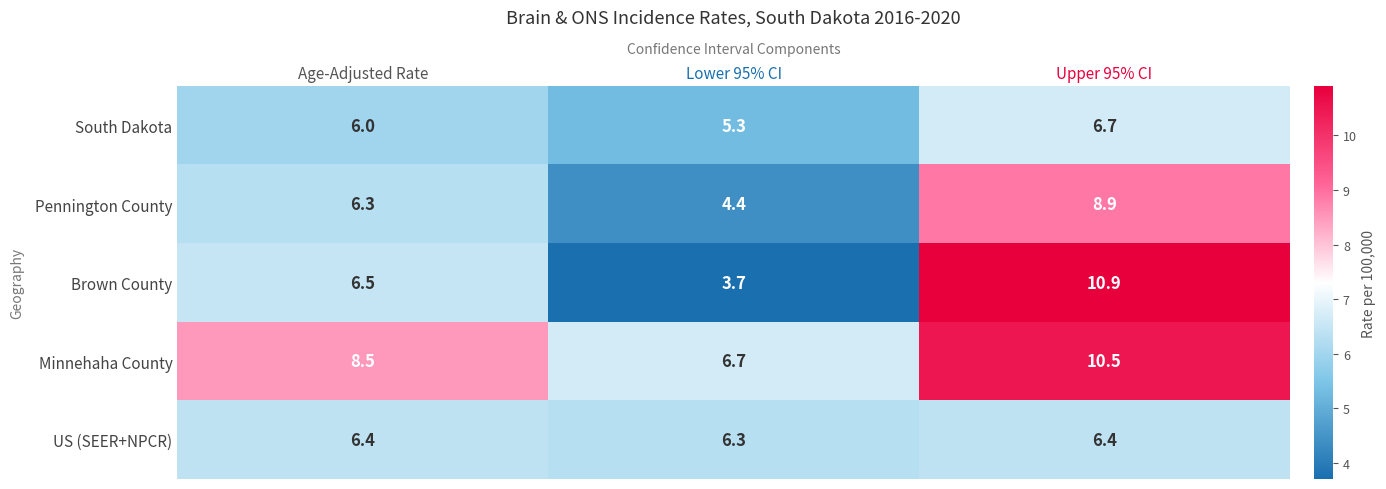

Reading right to left, list all the values displayed in this chart.

South Dakota: Upper 95% CI=6.7	Lower 95% CI=5.3	Age-Adjusted Rate=6.0
Pennington County: Upper 95% CI=8.9	Lower 95% CI=4.4	Age-Adjusted Rate=6.3
Brown County: Upper 95% CI=10.9	Lower 95% CI=3.7	Age-Adjusted Rate=6.5
Minnehaha County: Upper 95% CI=10.5	Lower 95% CI=6.7	Age-Adjusted Rate=8.5
US (SEER+NPCR): Upper 95% CI=6.4	Lower 95% CI=6.3	Age-Adjusted Rate=6.4